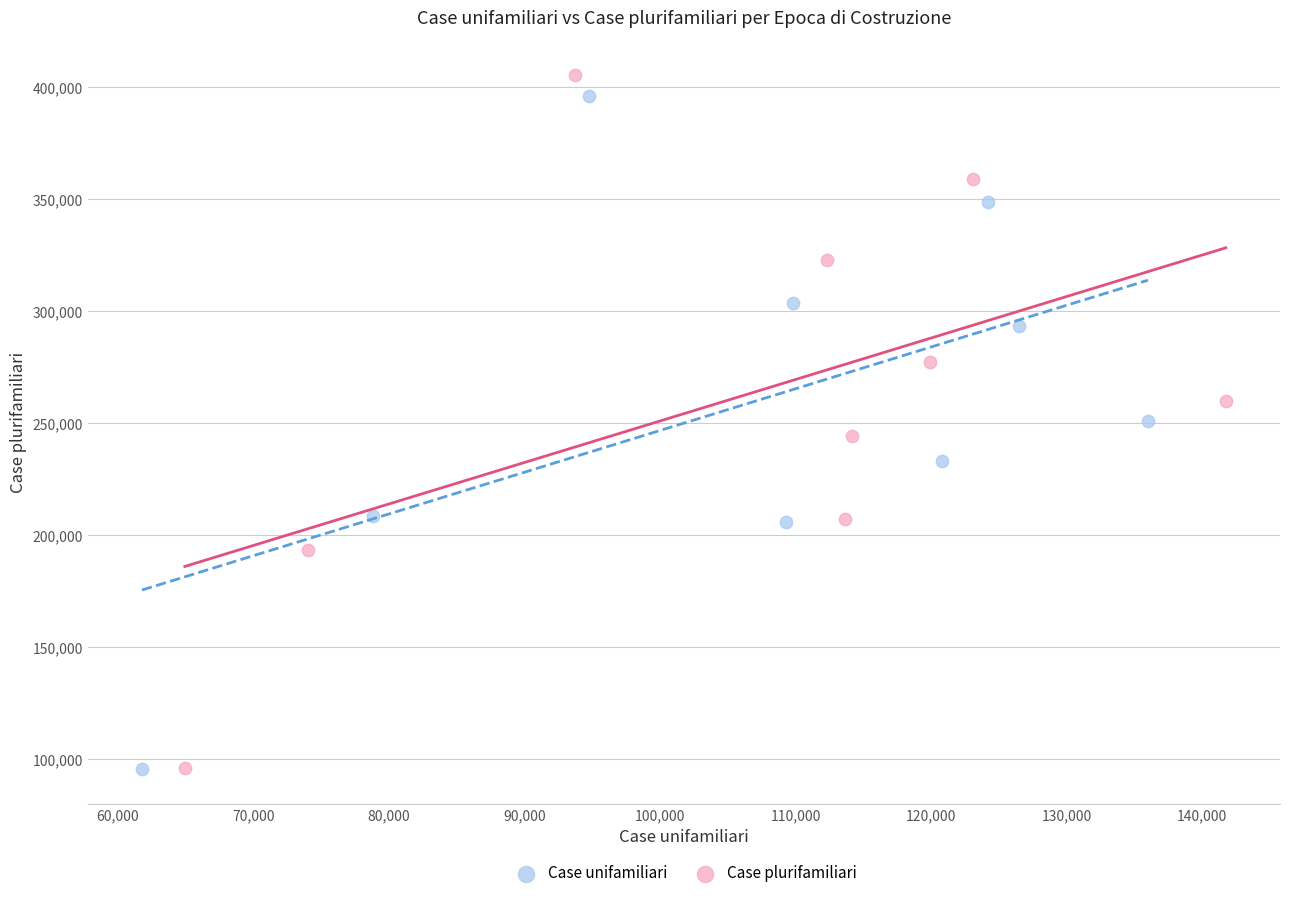

Which series has the largest Y range (max minus min)?

Case plurifamiliari